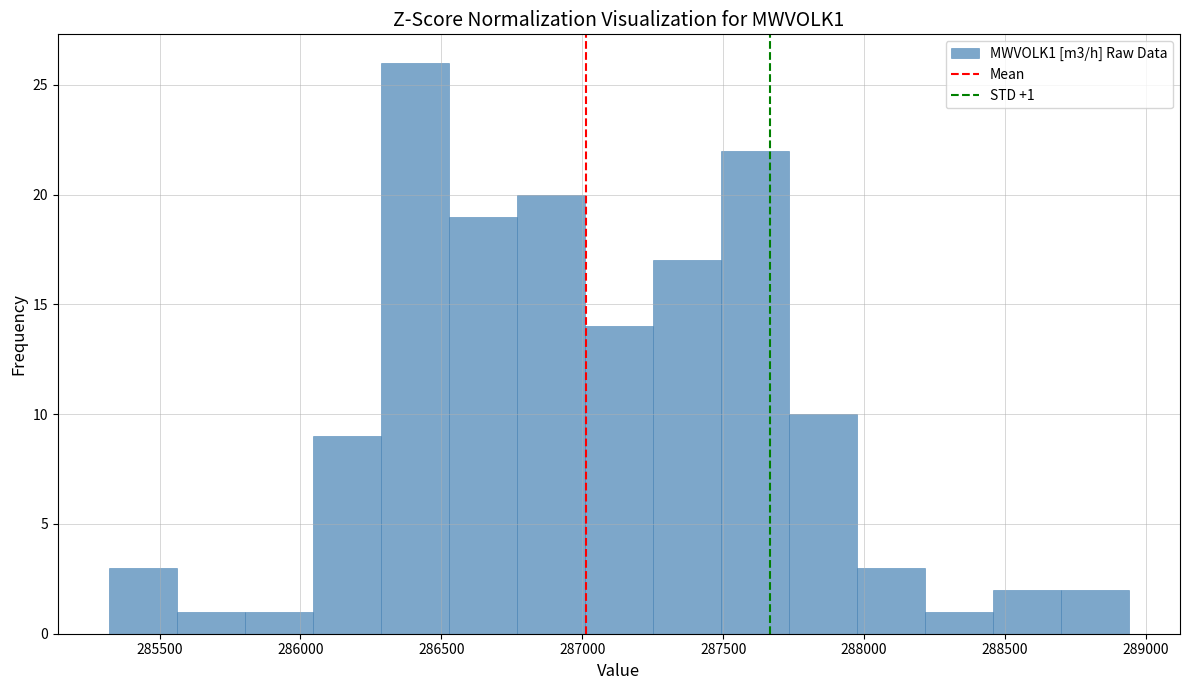

Over which range of the x-axis is the bar tallest?

286300 to 286550